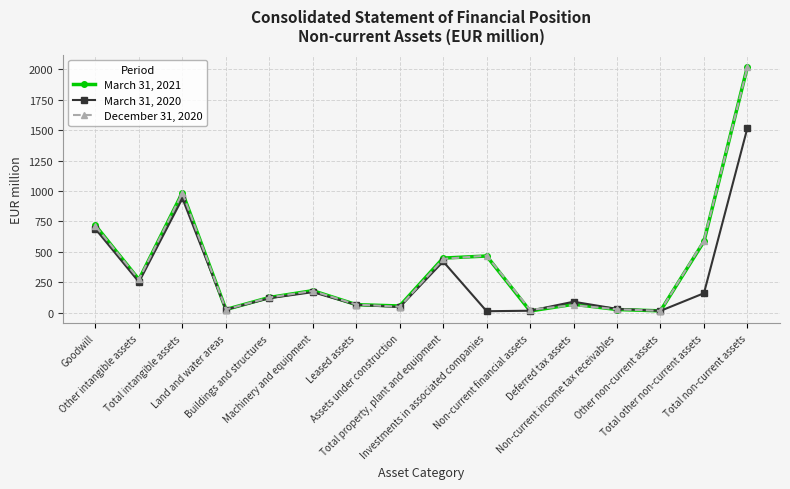

Which category has the highest value across all series?

Total non-current assets